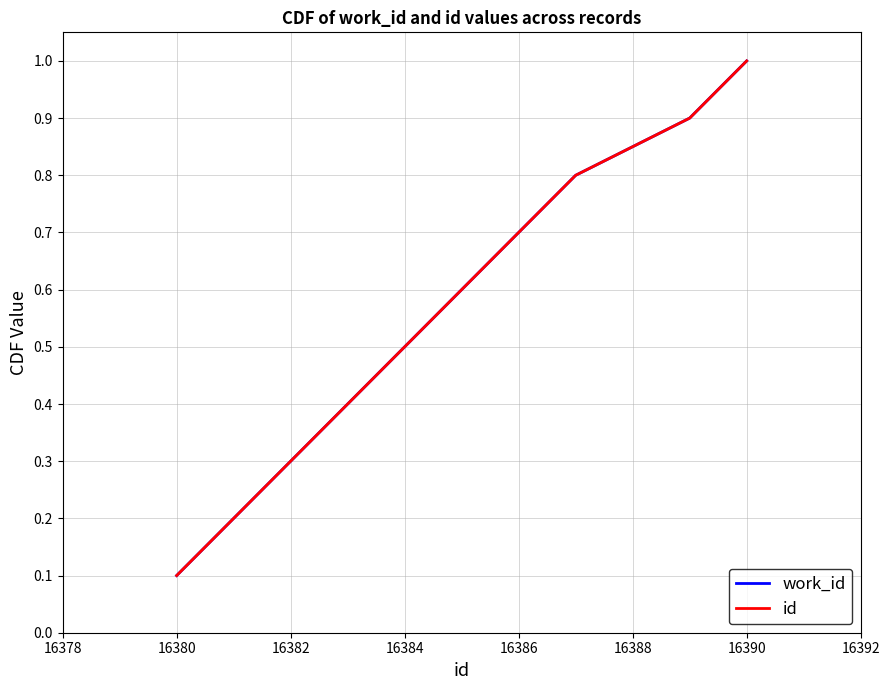

True or false: work_id has more than 1 interior local peaks.

False